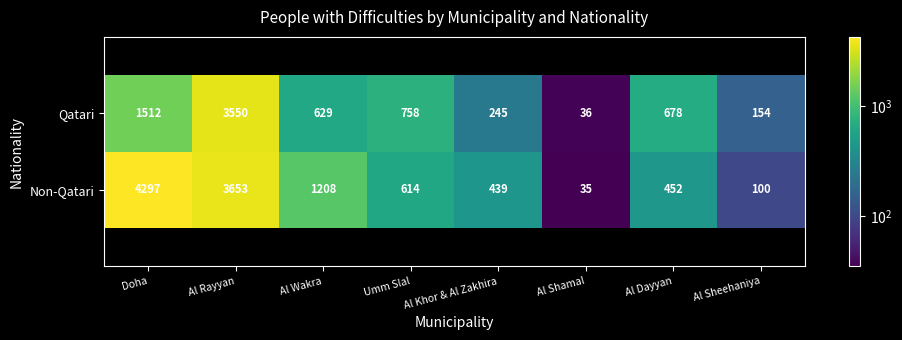

Between Al Rayyan and Al Shamal, which is larger?

Al Rayyan